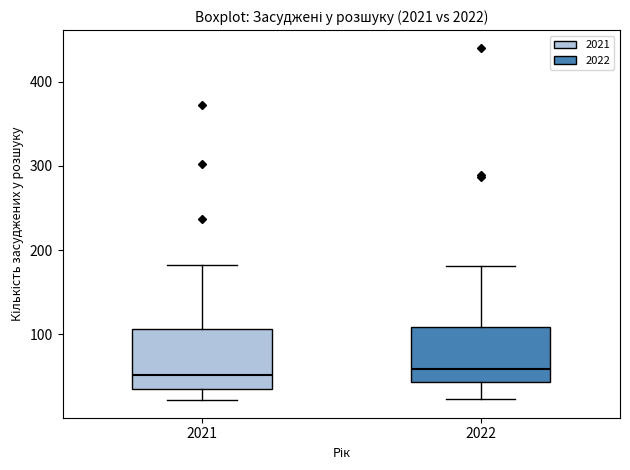

Reading left to right, transcribe this box plot: for each box, give where its median line is, the range the box spans, and where its two whiskers end, as read against the y-axis. The values are not printed on the chart, so give them approximately, as read against the axis.

2021: median 50, box 40 to 110, whiskers 20 to 180
2022: median 60, box 40 to 110, whiskers 20 to 180